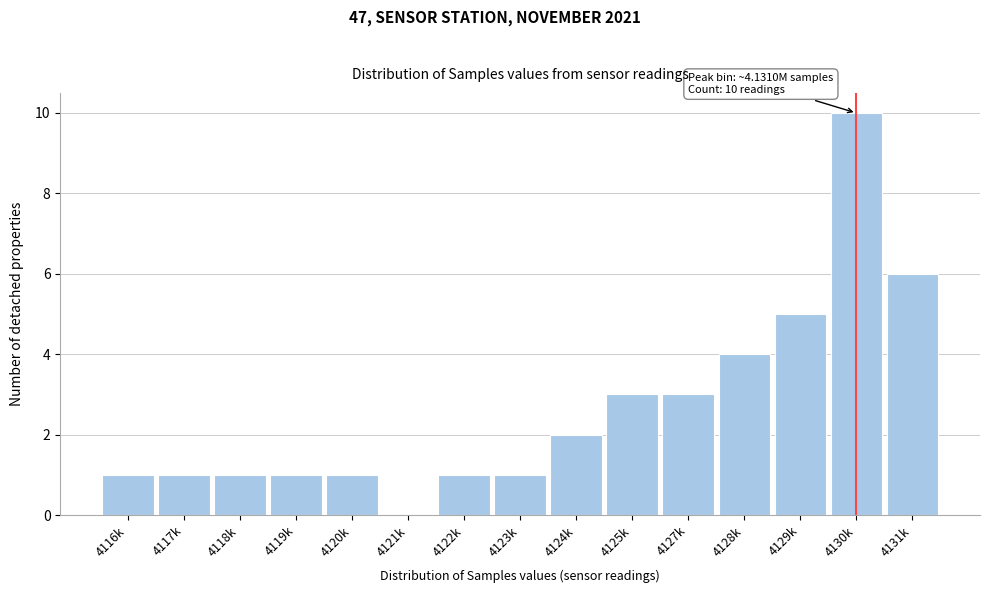

Reading left to right, extract all data points from this chart.

4116k=1	4117k=1	4118k=1	4119k=1	4120k=1	4121k=0	4122k=1	4123k=1	4124k=2	4125k=3	4127k=3	4128k=4	4129k=5	4130k=10	4131k=6